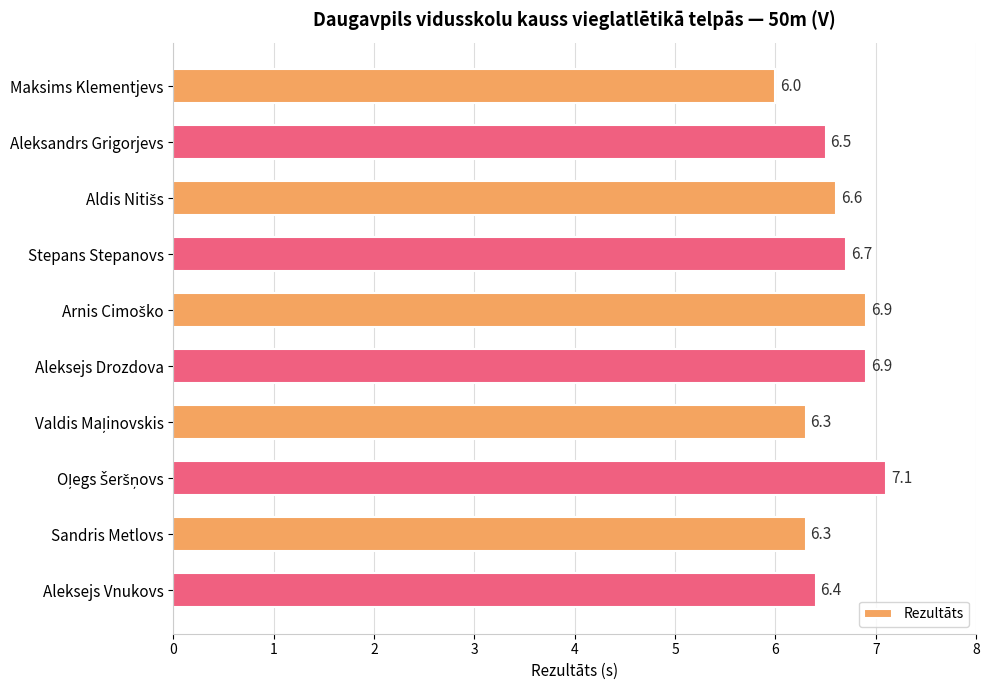

Reading bottom to top, transcribe all the data shown in this chart.

6.4	6.3	7.1	6.3	6.9	6.9	6.7	6.6	6.5	6.0